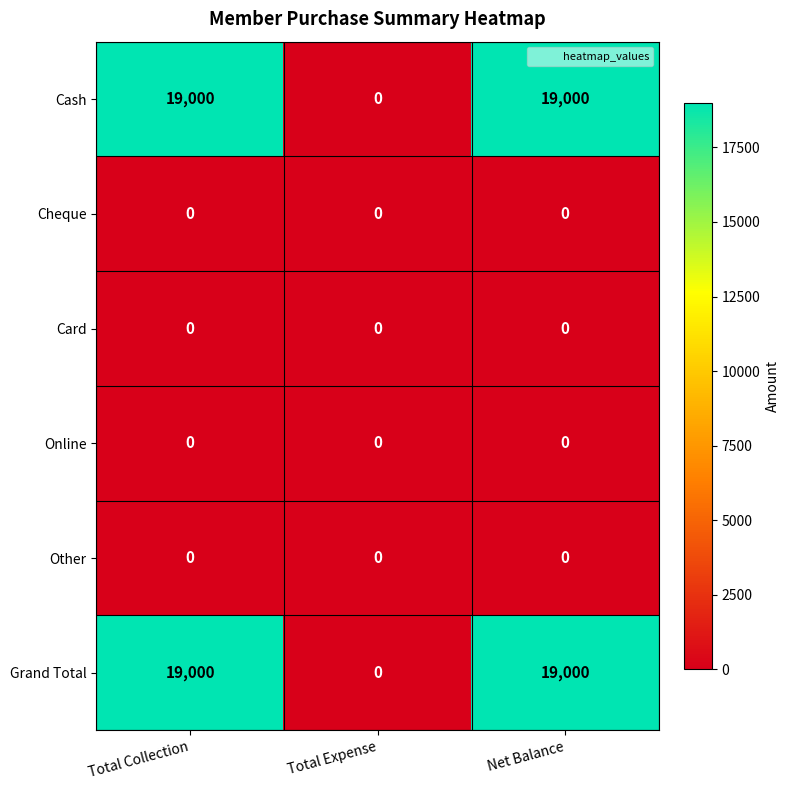

Reading left to right, list all the values displayed in this chart.

Cash: Total Collection=19000	Total Expense=0	Net Balance=19000
Cheque: Total Collection=0	Total Expense=0	Net Balance=0
Card: Total Collection=0	Total Expense=0	Net Balance=0
Online: Total Collection=0	Total Expense=0	Net Balance=0
Other: Total Collection=0	Total Expense=0	Net Balance=0
Grand Total: Total Collection=19000	Total Expense=0	Net Balance=19000